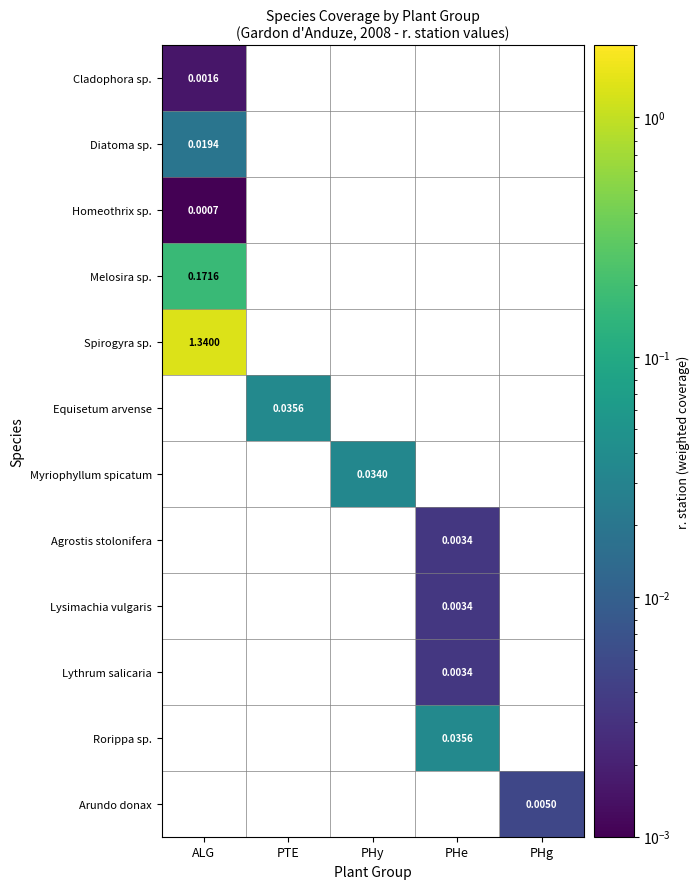

Is the value of Lythrum salicaria at PHe greater than the value of Equisetum arvense at PTE?

No